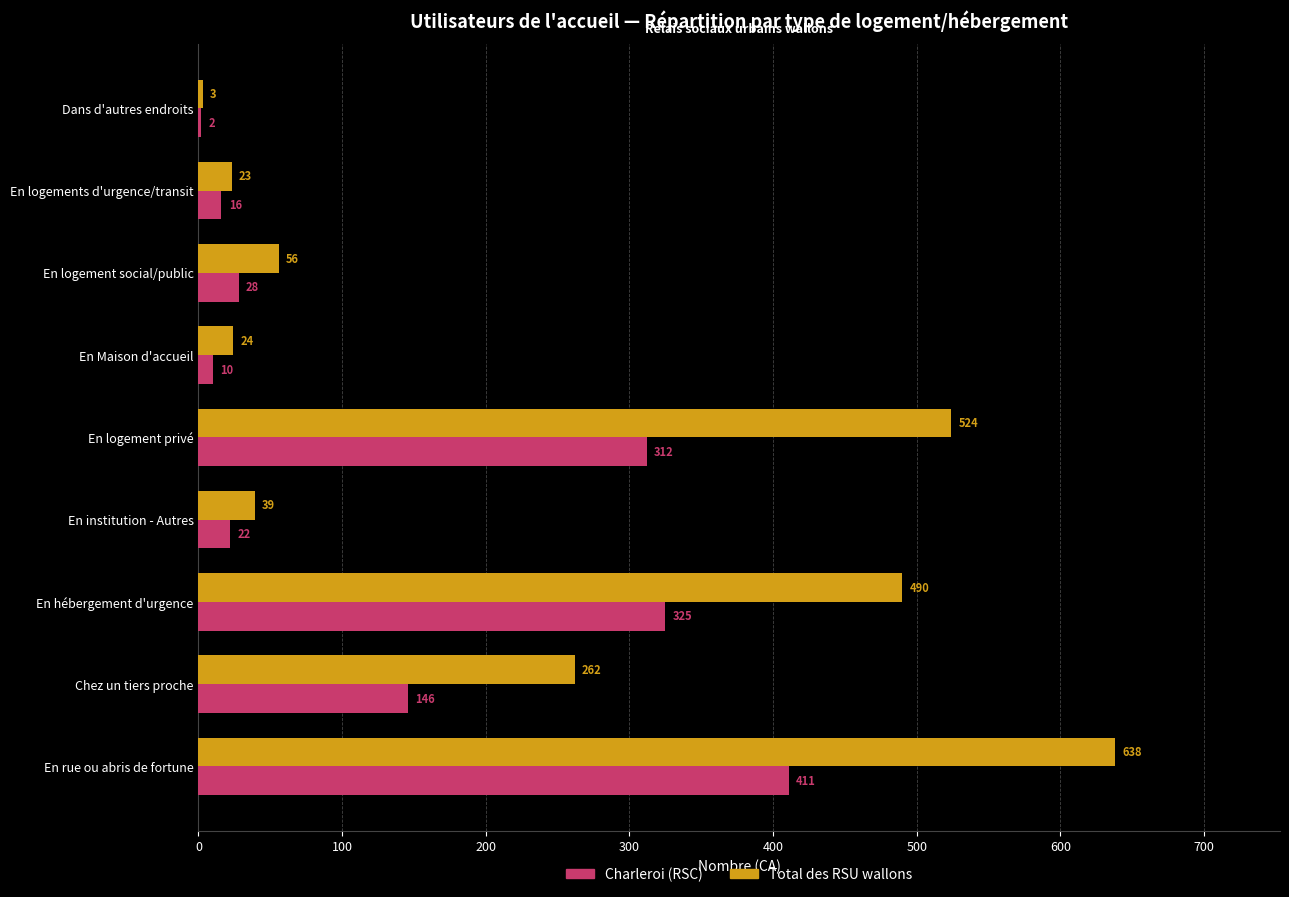

Which series has the widest spread of values?

Total des RSU wallons